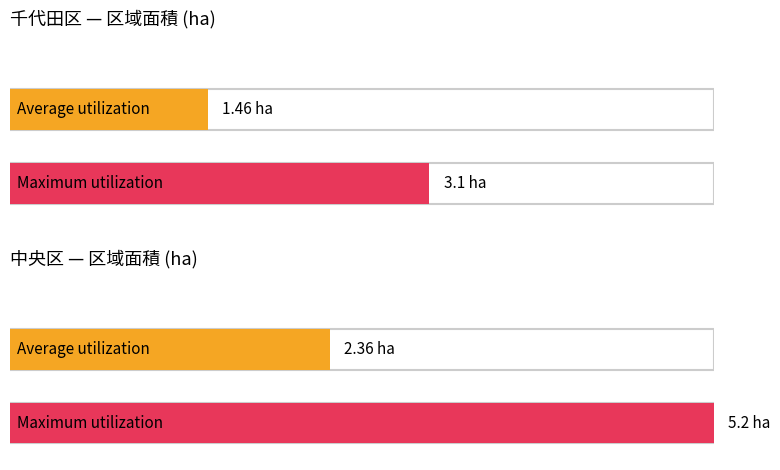

At 千代田区-3, list the series in order from smallest to largest.

Average utilization, Maximum utilization